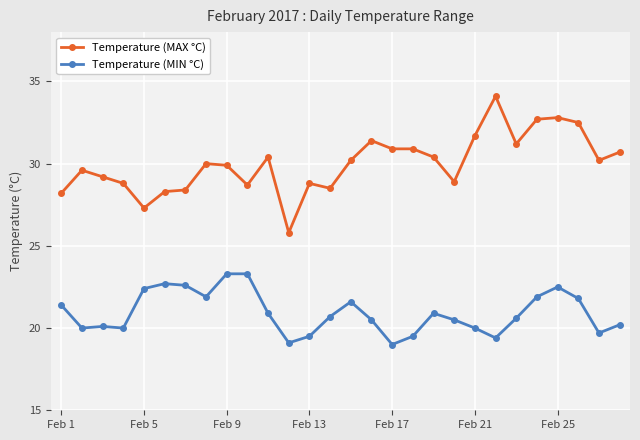

What is the difference between the maximum and minimum values in the Temperature (MIN °C) series?

4.3